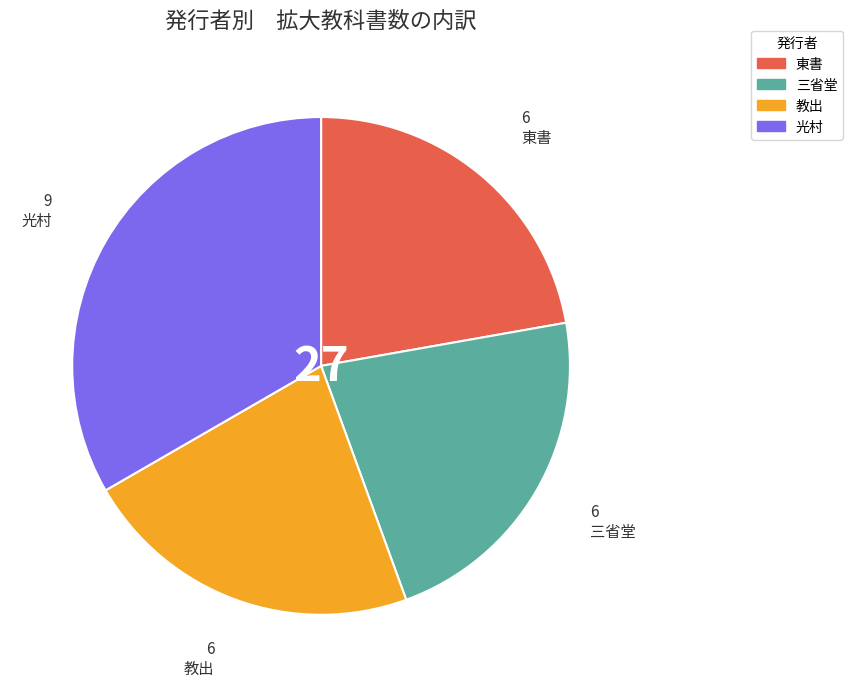

Which has a higher value, 三省堂 or 光村?

光村